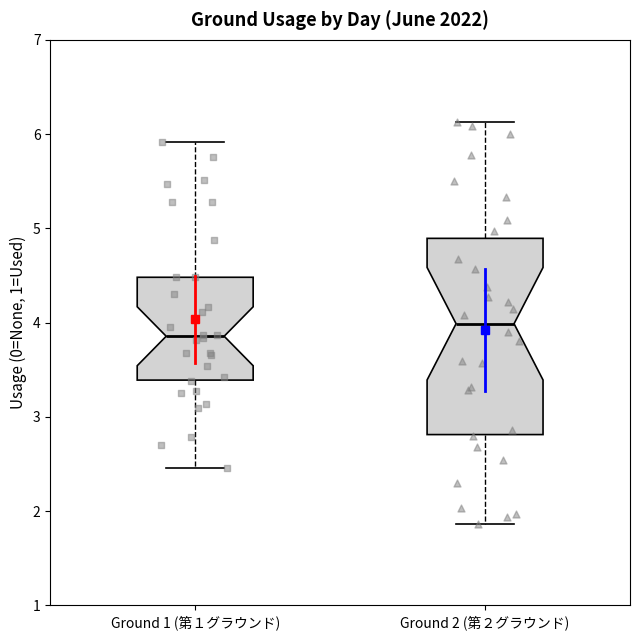

Reading left to right, read every box against the y-axis: the position of its median line, the range the box covers, and the ends of its whiskers. The values are not printed on the chart, so give them approximately, as read against the axis.

Ground 1 (第１グラウンド): median 3.9, box 3.4 to 4.5, whiskers 2.5 to 5.9
Ground 2 (第２グラウンド): median 4.0, box 2.8 to 4.9, whiskers 1.9 to 6.1